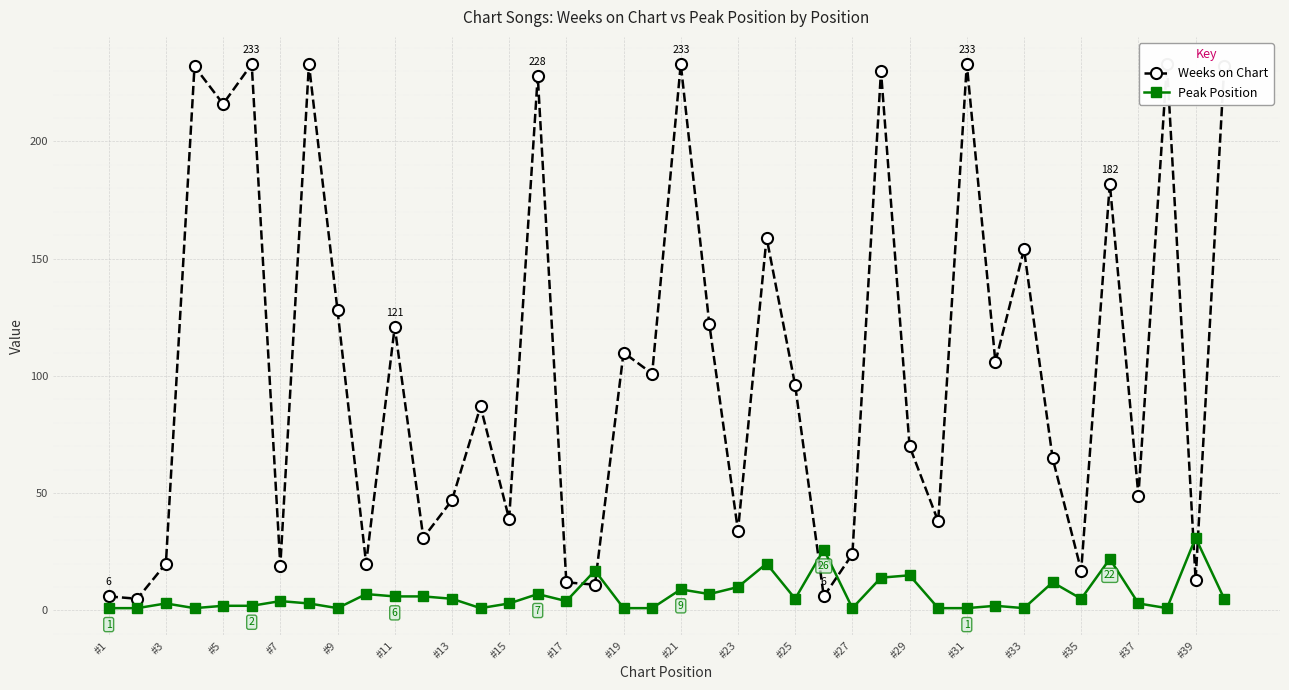

At how many categories does at least one series exceed 207?

10